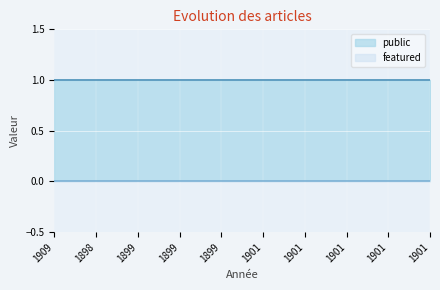

Rank the categories by featured value from highest to lowest.

1909, 1898, 1899, 1899, 1899, 1901, 1901, 1901, 1901, 1901